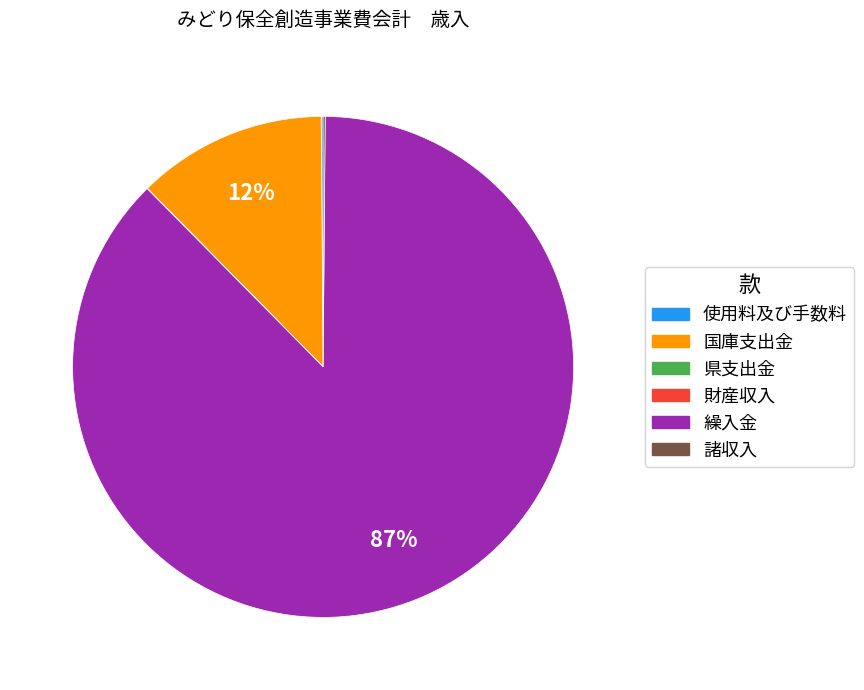

Which category accounts for the majority?

繰入金